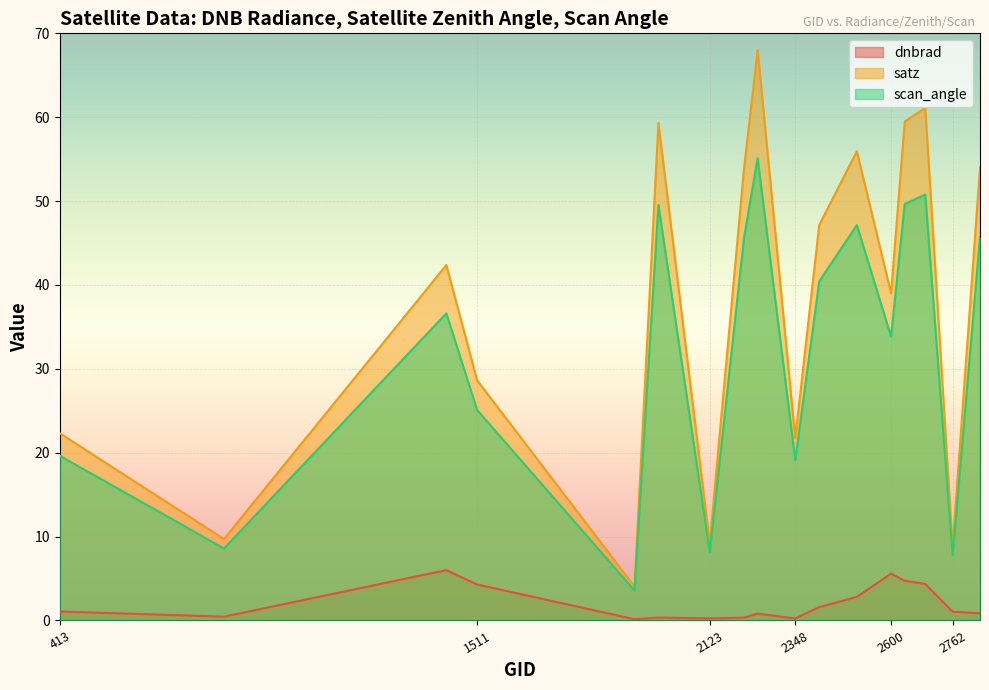

What is the lowest value of the dnbrad series?

0.1